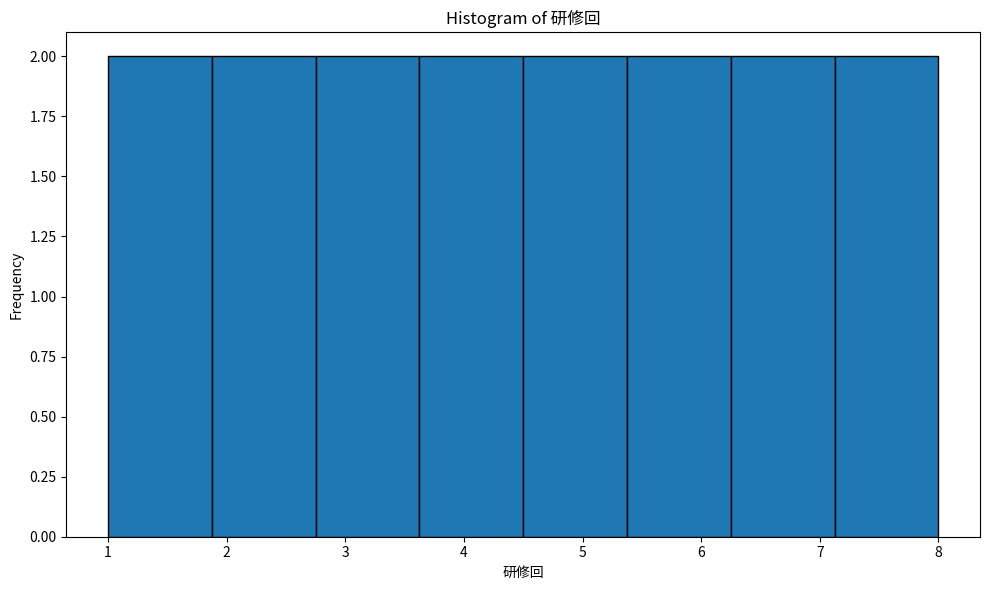

How tall is the bar that spans 1.0 to 1.9 on the x-axis? Neither the bar edges nor the heights are printed on the chart, so give them approximately, as read against the axes.

2